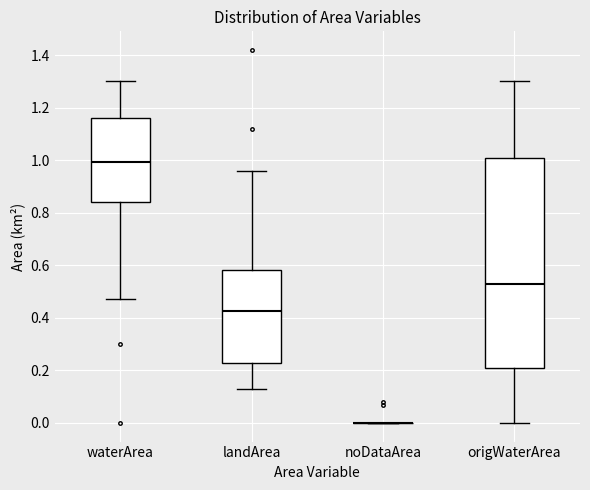

Reading left to right, transcribe this box plot: for each box, give where its median line is, the range the box spans, and where its two whiskers end, as read against the y-axis. The values are not printed on the chart, so give them approximately, as read against the axis.

waterArea: median 1.00, box 0.84 to 1.16, whiskers 0.48 to 1.30
landArea: median 0.42, box 0.22 to 0.58, whiskers 0.14 to 0.96
noDataArea: box collapsed to a line at 0.00, whiskers 0.00 to 0.00
origWaterArea: median 0.54, box 0.22 to 1.02, whiskers 0.00 to 1.30